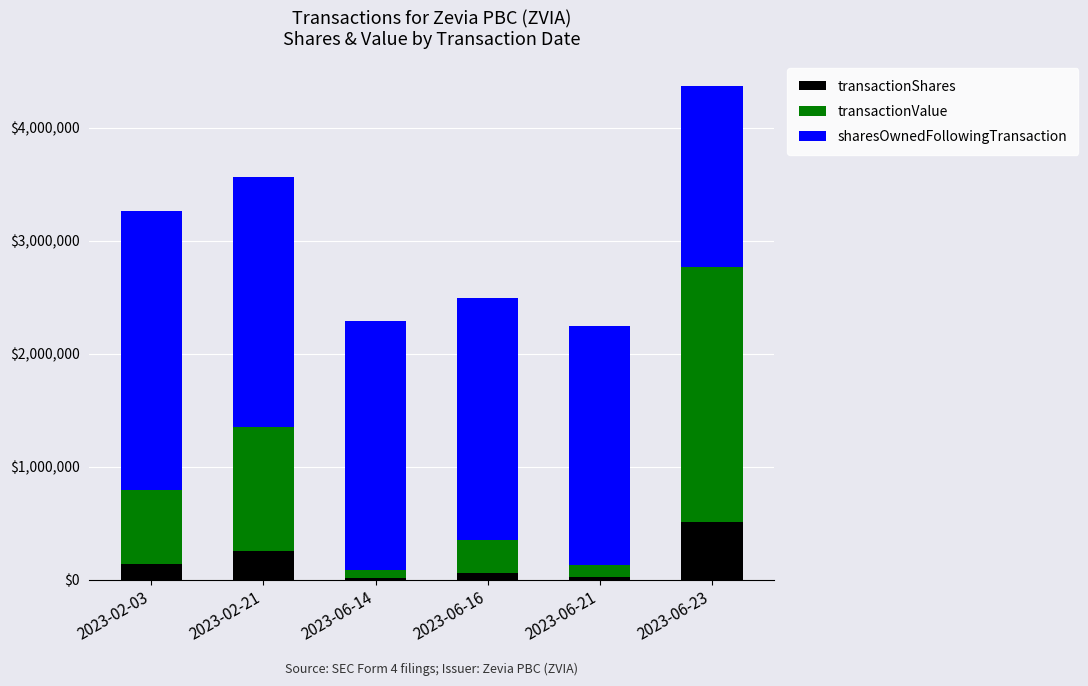

At which label does transactionShares reach its peak?

2023-06-23